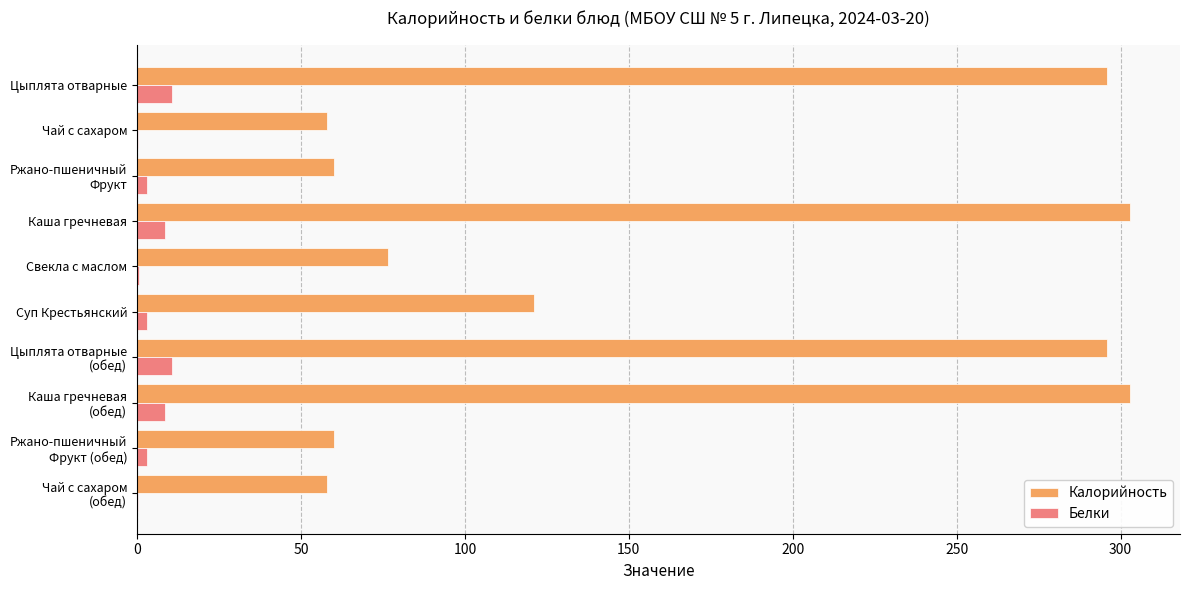

Which series changed the most between Каша гречневая and Свекла с маслом?

Калорийность